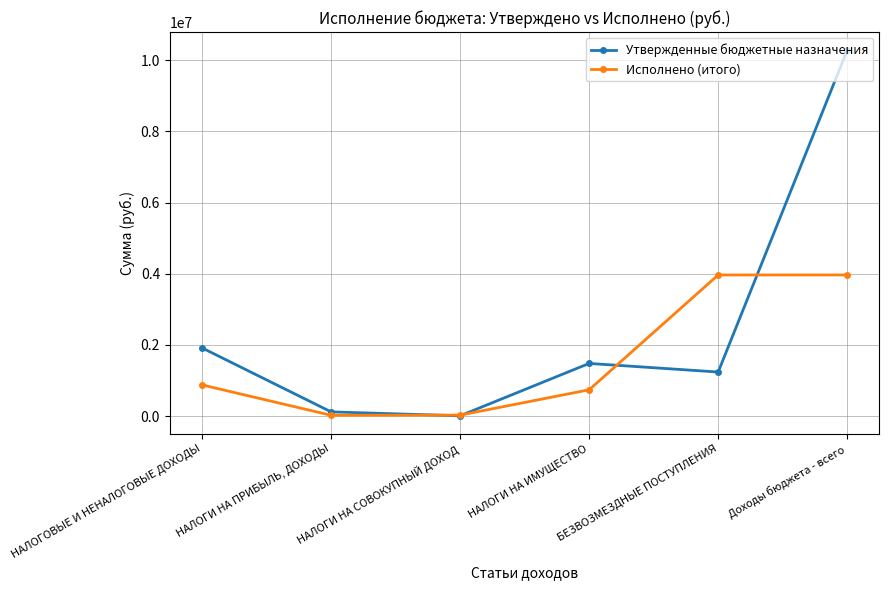

Rank the series by their maximum value, from highest to lowest.

Утвержденные бюджетные назначения, Исполнено (итого)